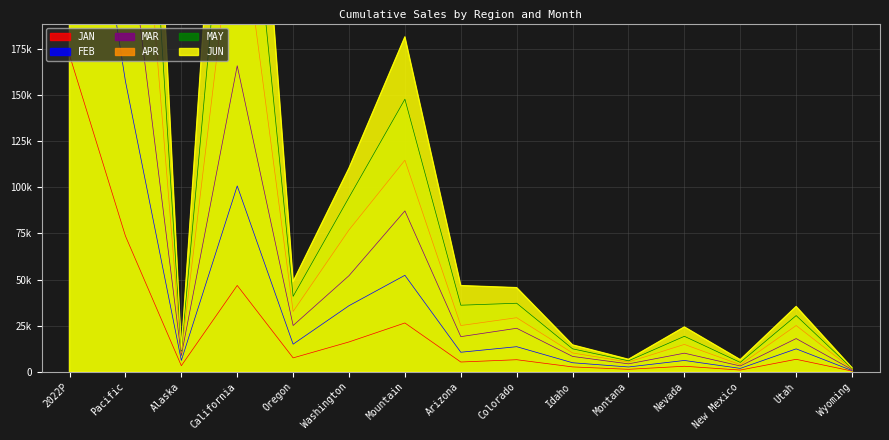

The value of FEB at Wyoming is 184.7. True or false?

False